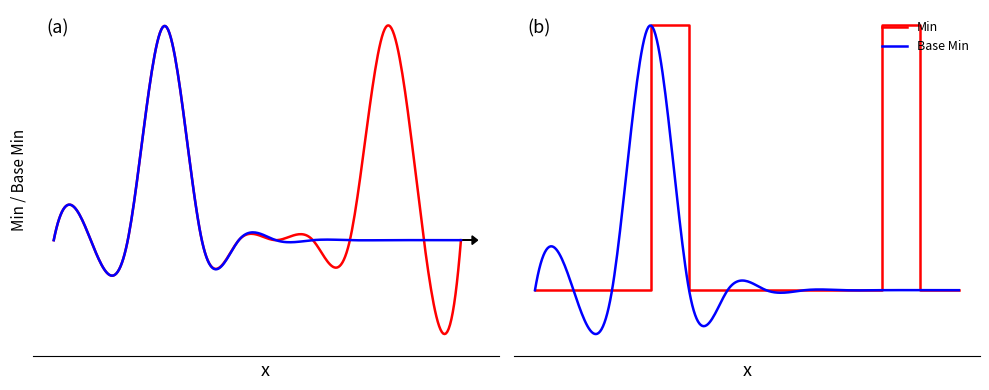

Does the chart have visible grid lines?

No